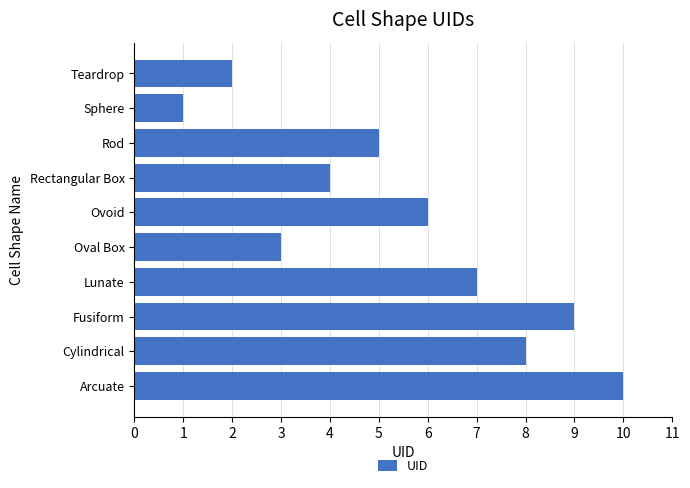

Reading bottom to top, list all the values displayed in this chart.

Arcuate=10	Cylindrical=8	Fusiform=9	Lunate=7	Oval Box=3	Ovoid=6	Rectangular Box=4	Rod=5	Sphere=1	Teardrop=2